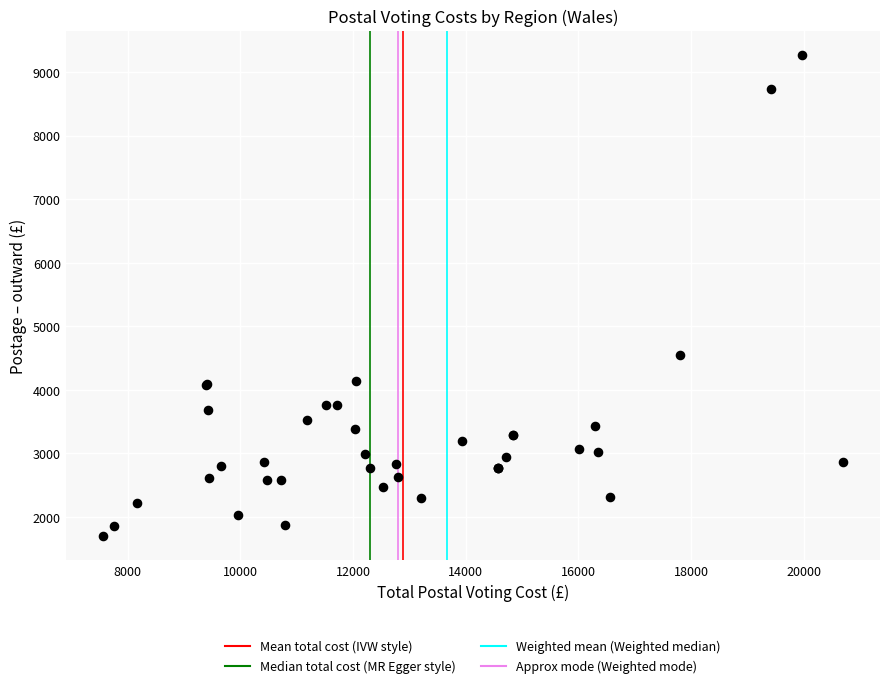

What Y value in the scatter plot is closest to 5485?

4554.6